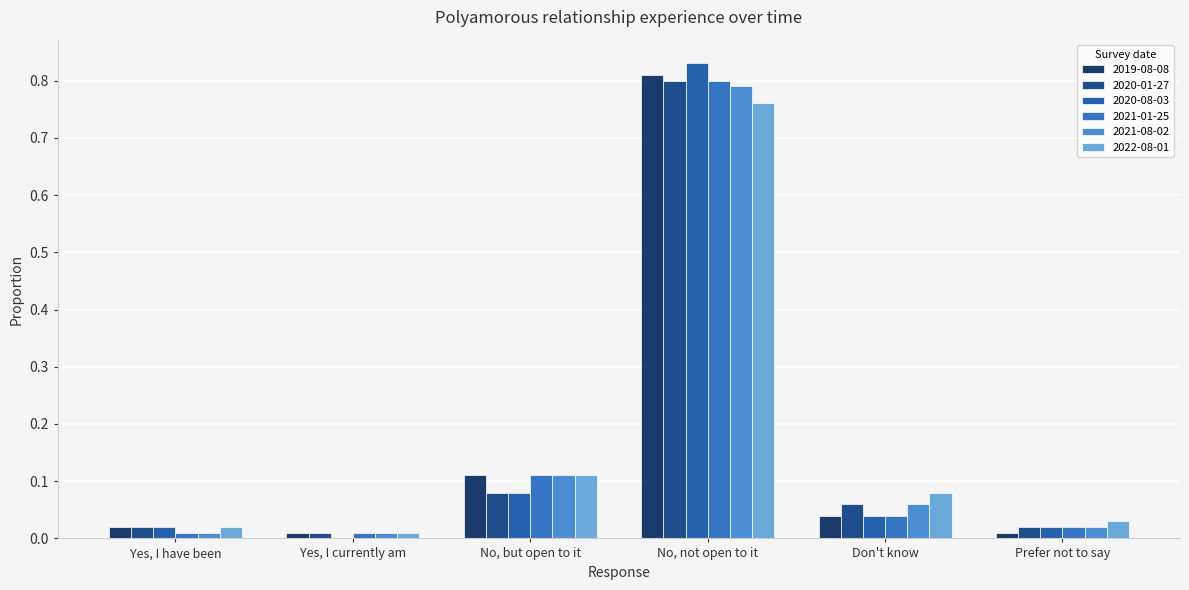

How many distinct data groups are displayed?

6